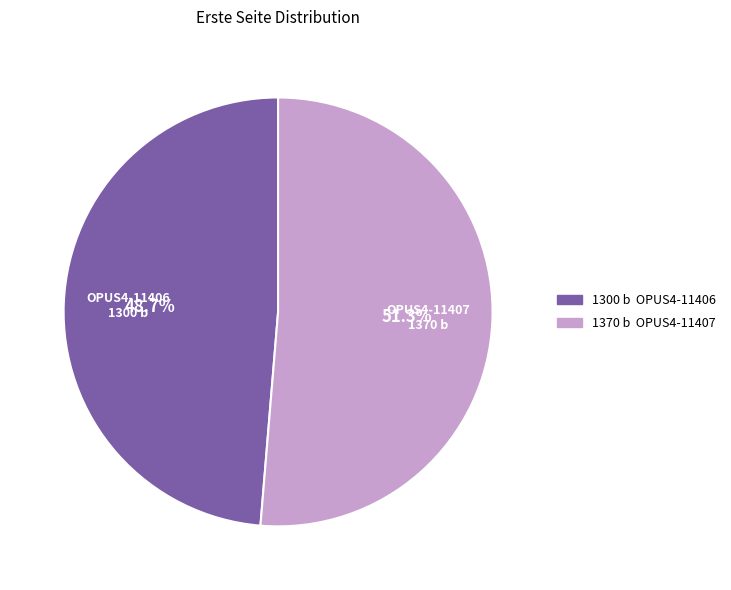

To the nearest percent, what is the combined percentage of OPUS4-11407 and OPUS4-11406?

100%